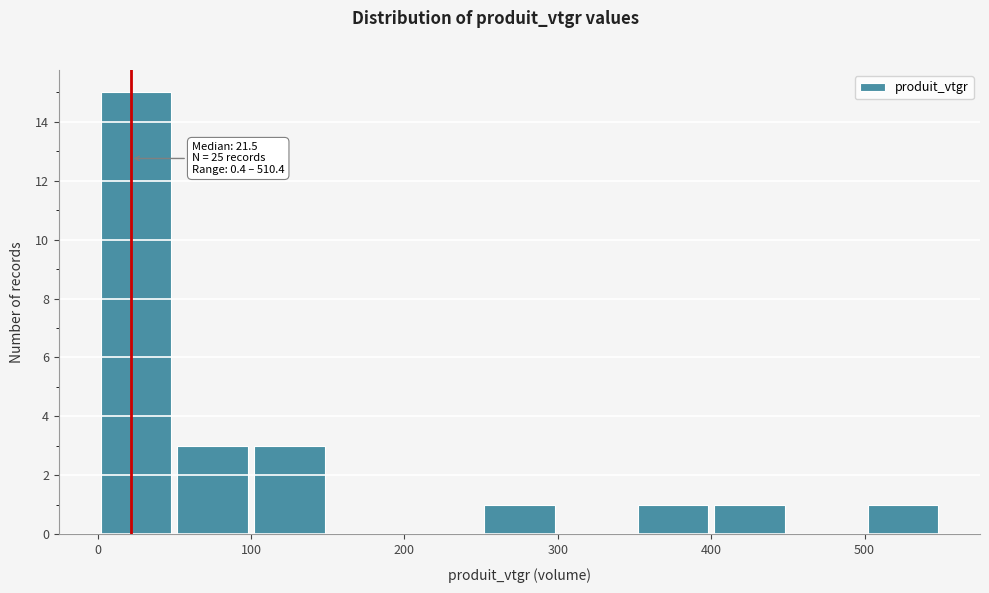

Over which range of the x-axis is the bar tallest?

0 to 50